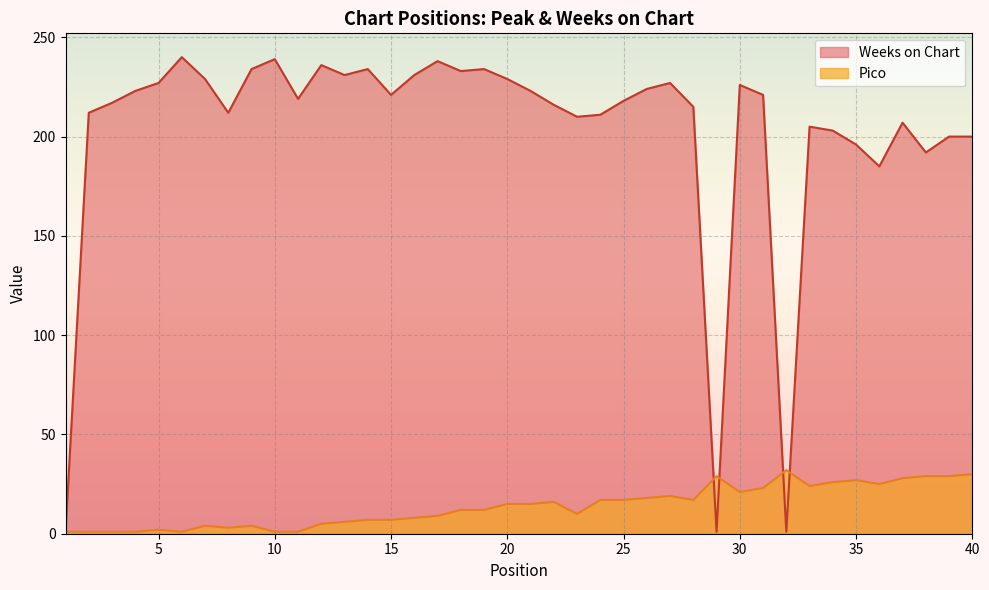

True or false: Weeks on Chart and Pico cross at least once.

True